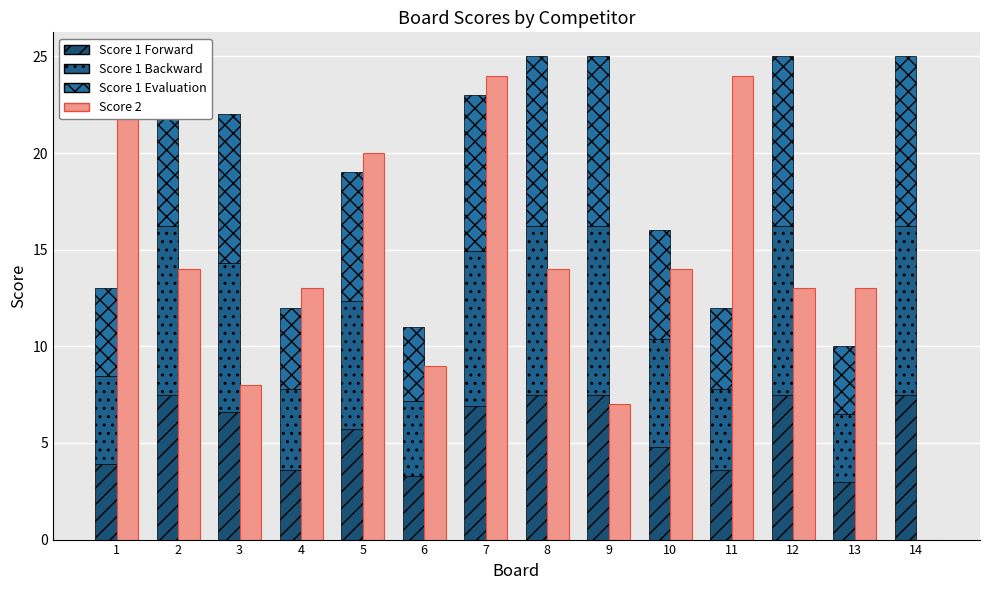

What is the sum of all Score 1 Backward values?

92.0